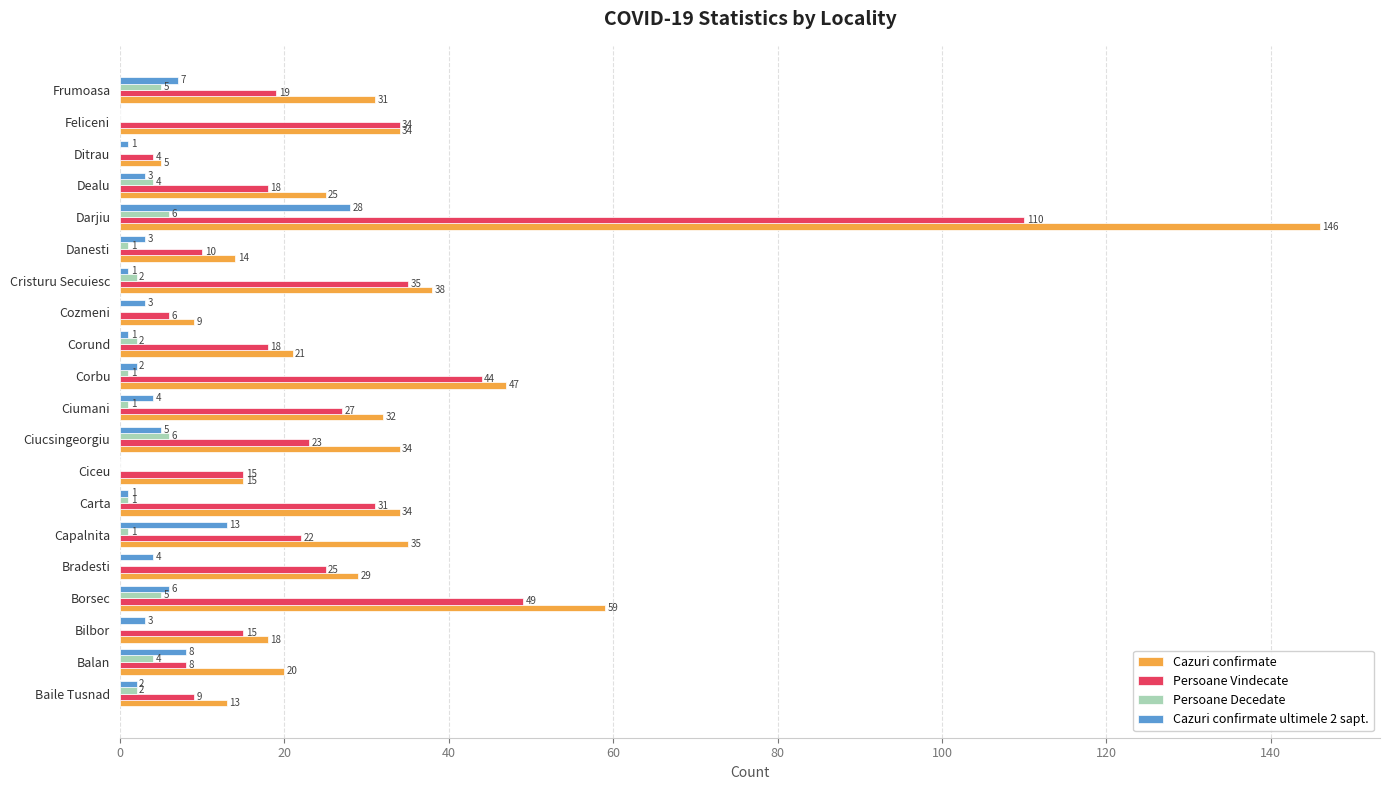

How many categories are shown in the chart?

20